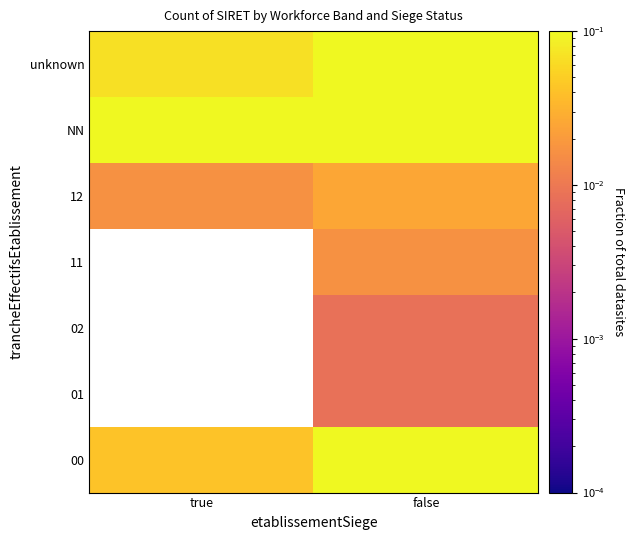

At which category is the sum across all series the highest?

false